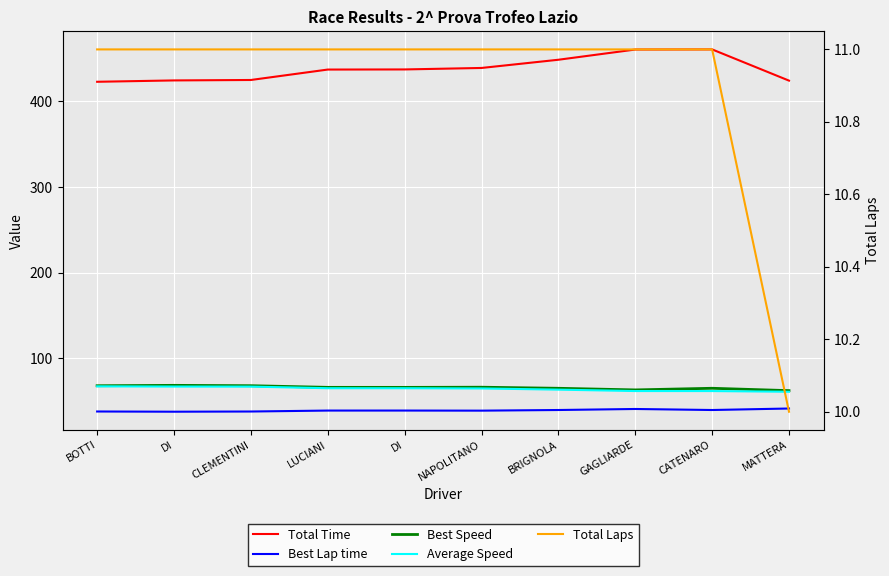

What is the sum of all Total Time values?

4379.4